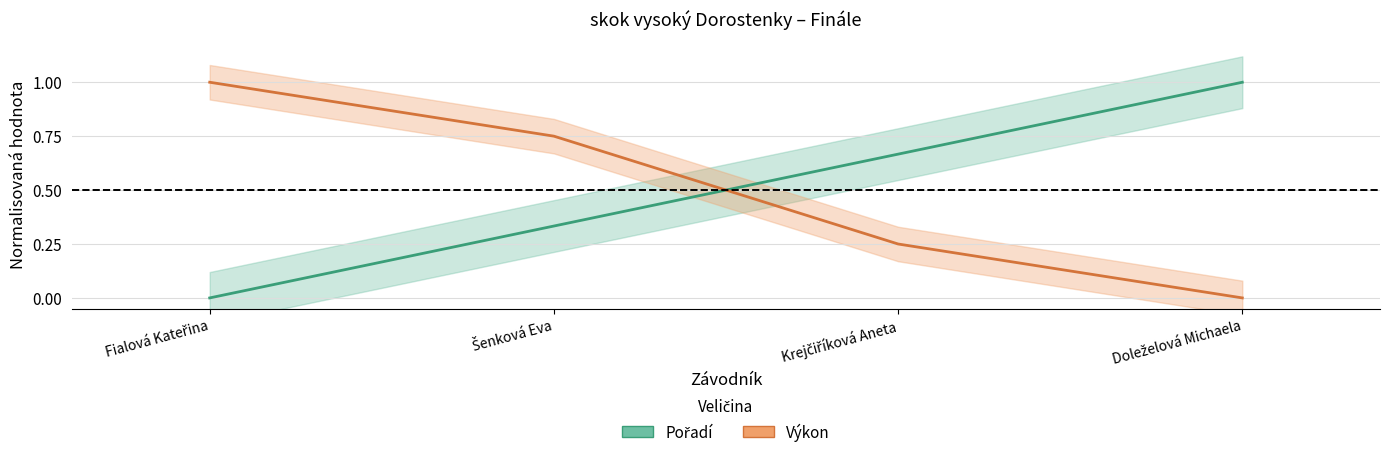

Reading left to right, extract all data points from this chart.

Pořadí: 0.0	0.3	0.7	1.0
Výkon: 1.0	0.8	0.2	0.0